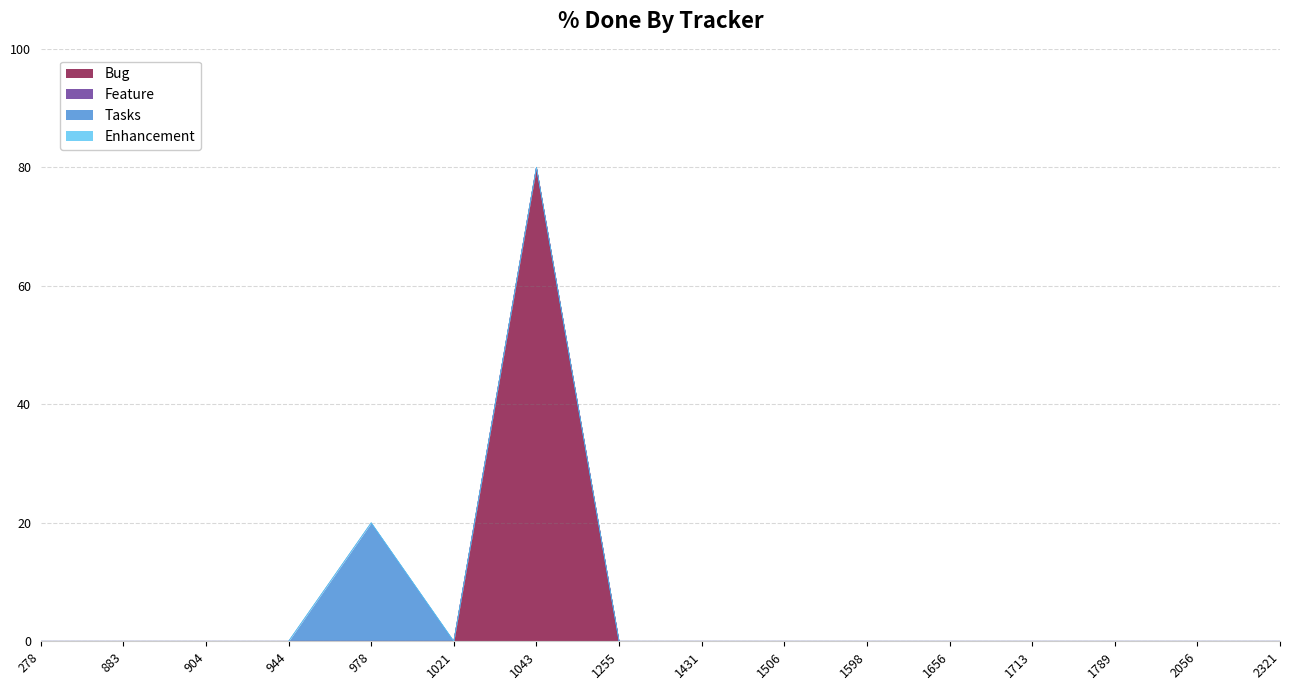

Which series has the largest total across all categories?

Bug